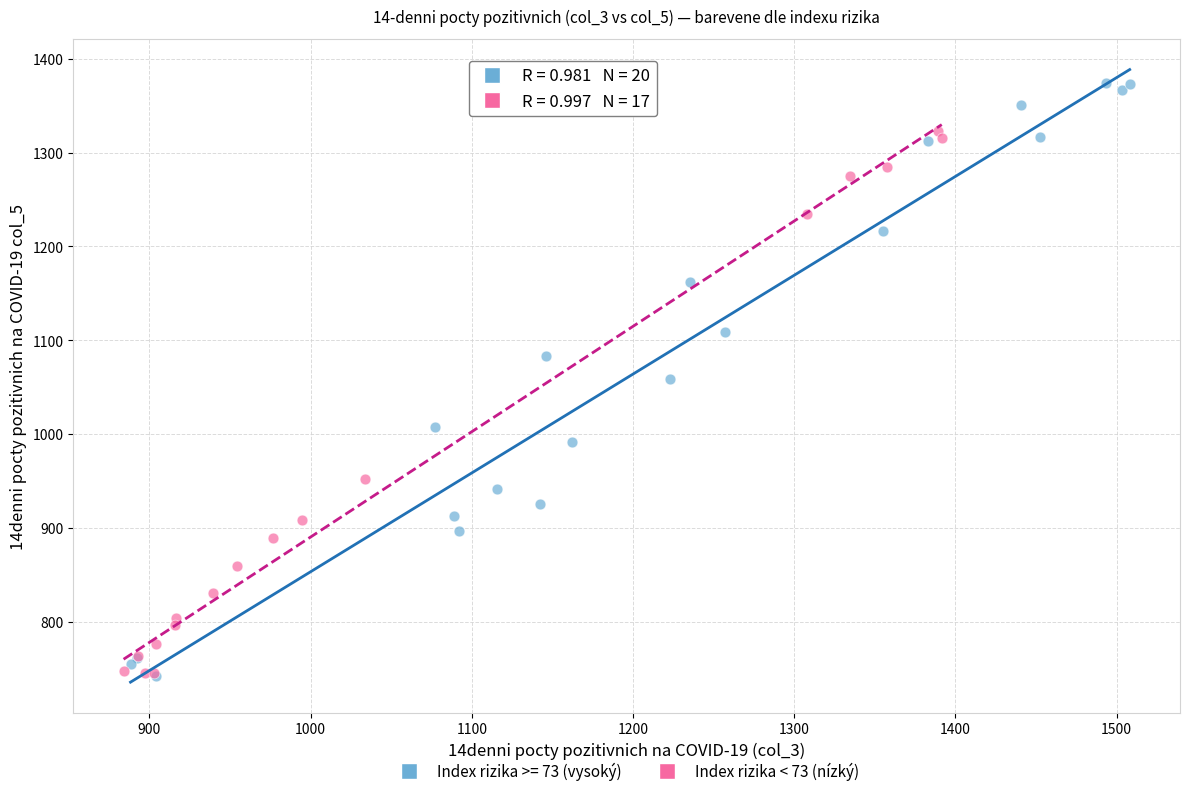

Which series reaches the maximum Y coordinate?

Index rizika >= 73 (vysoký)